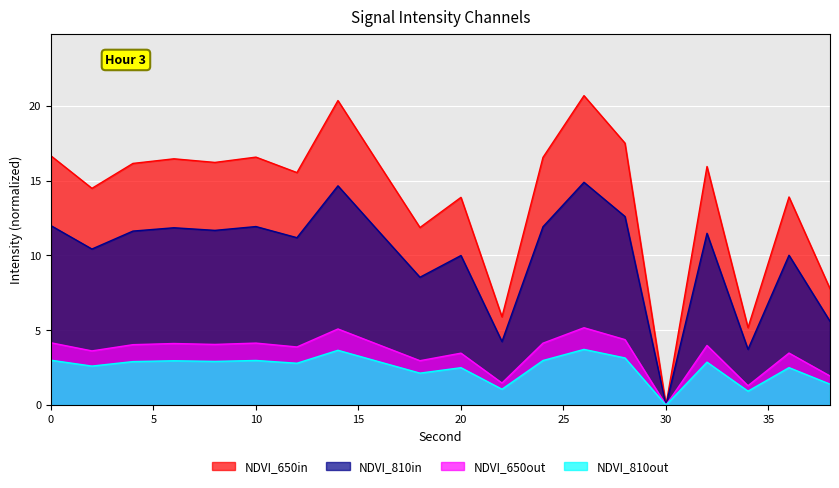

What is the difference between the maximum and minimum values?

20.7